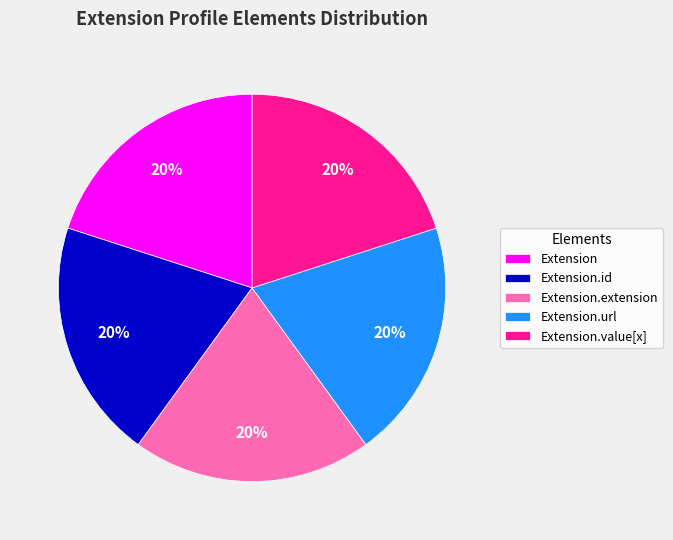

To the nearest percent, what is the average slice percentage?

20%